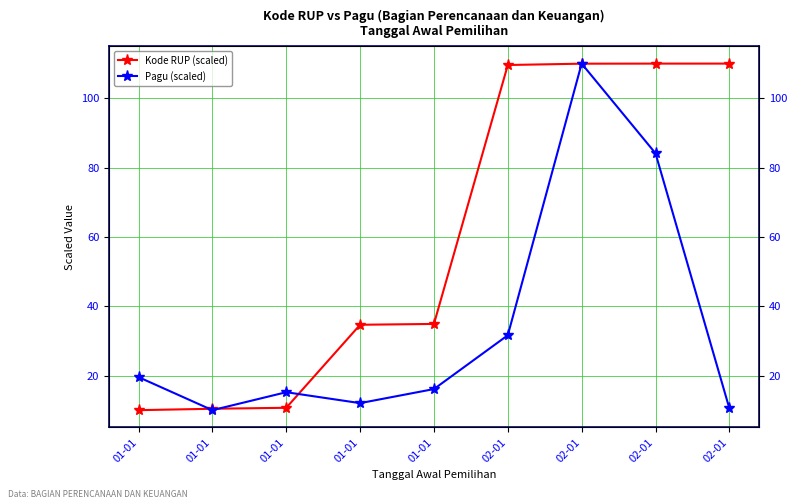

Where is the first local minimum for Pagu (scaled)?

01-01